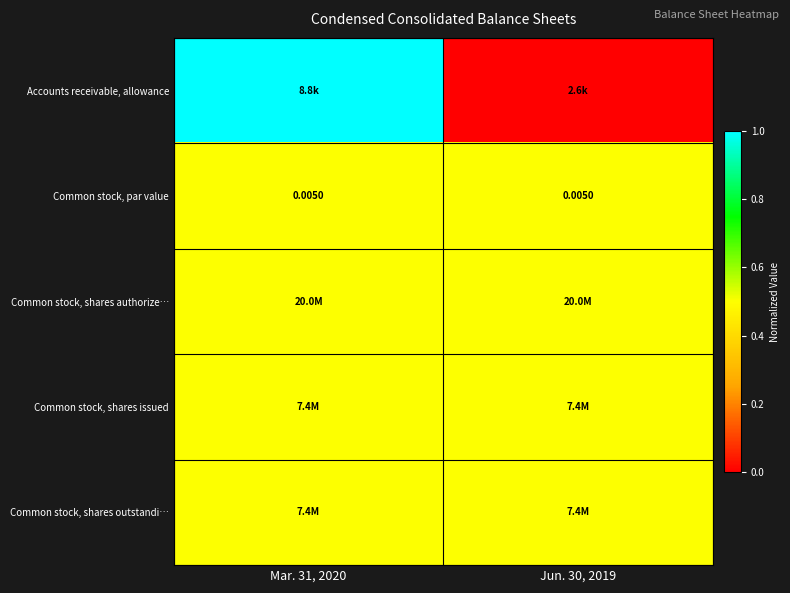

Which series has the largest range (max minus min)?

Accounts receivable, allowance